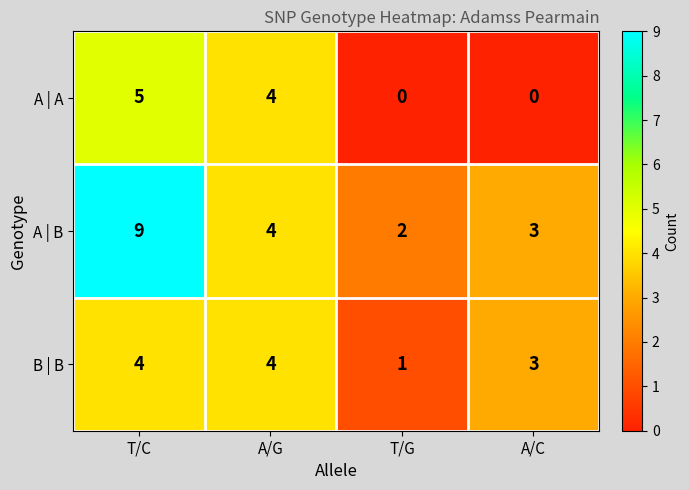

Reading left to right, transcribe all the data shown in this chart.

A | A: T/C=5	A/G=4	T/G=0	A/C=0
A | B: T/C=9	A/G=4	T/G=2	A/C=3
B | B: T/C=4	A/G=4	T/G=1	A/C=3